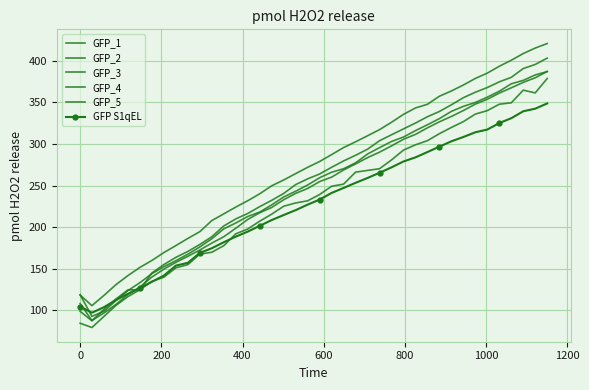

True or false: GFP_5 has more than 1 points higher than both neighbors.

False